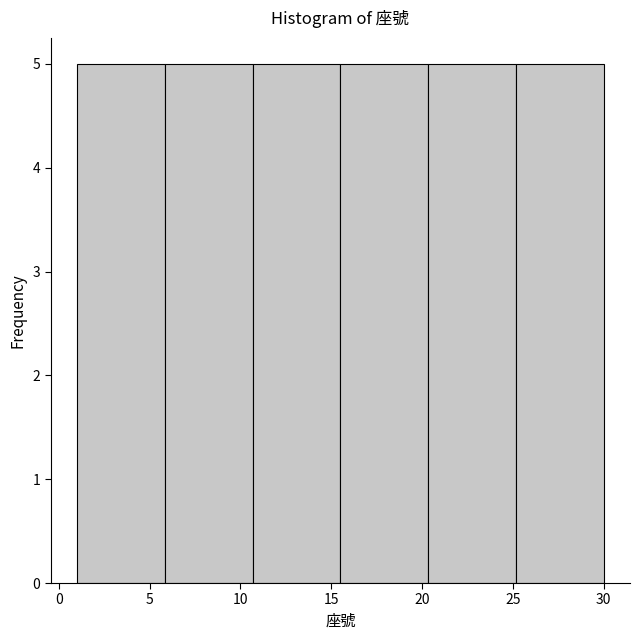

How tall is the bar that spans 1.0 to 6.0 on the x-axis? Neither the bar edges nor the heights are printed on the chart, so give them approximately, as read against the axes.

5